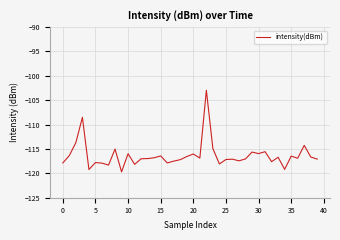

What is the smallest value displayed?

-119.7